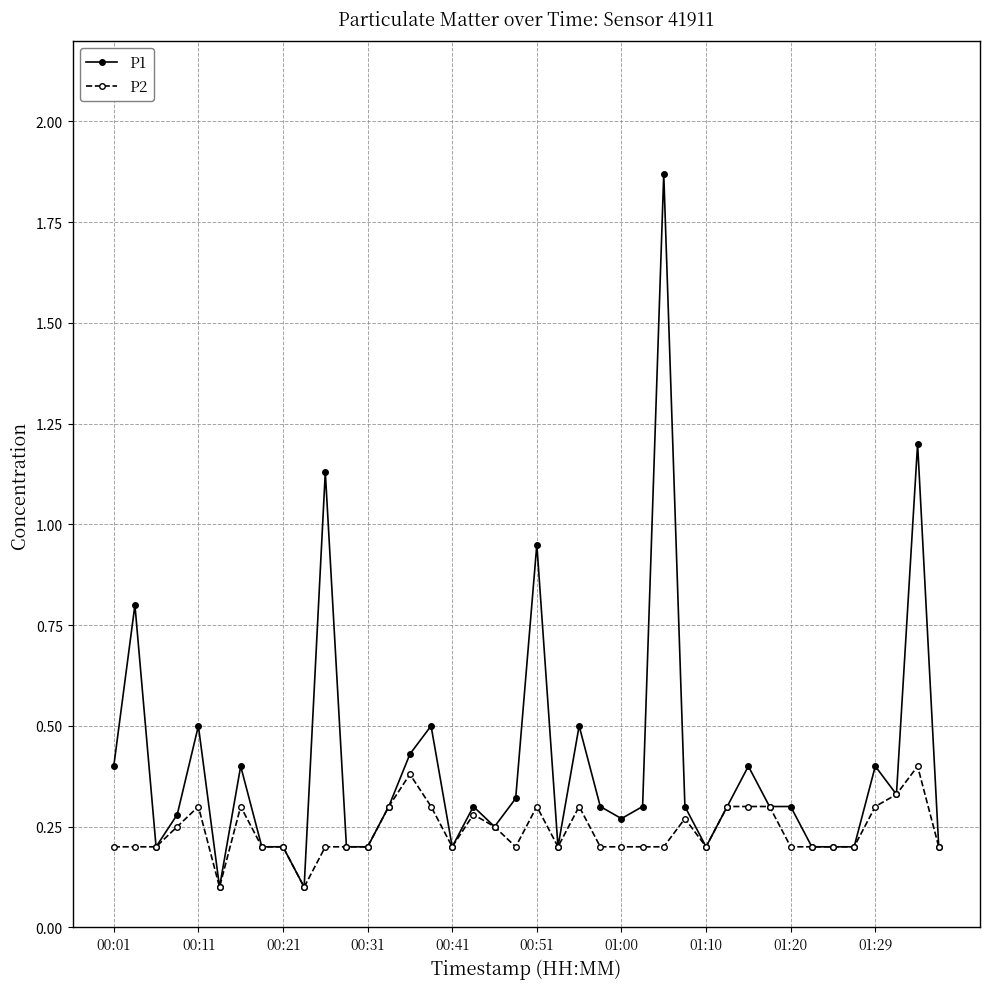

Which series has the largest range (max minus min)?

P1